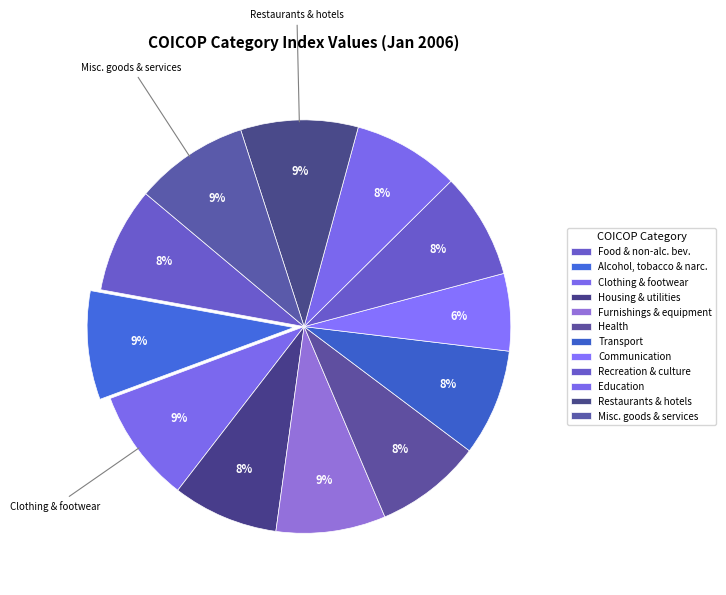

To the nearest percent, what is the average slice percentage?

8%